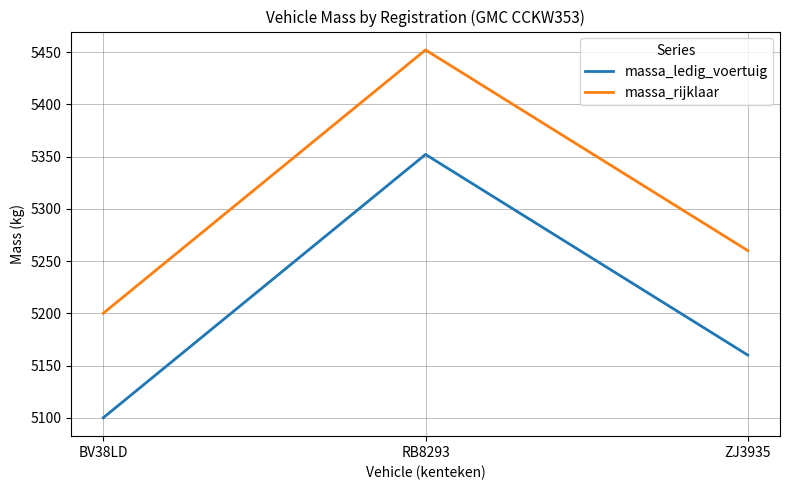

What is the difference between the highest and lowest values at RB8293?

100